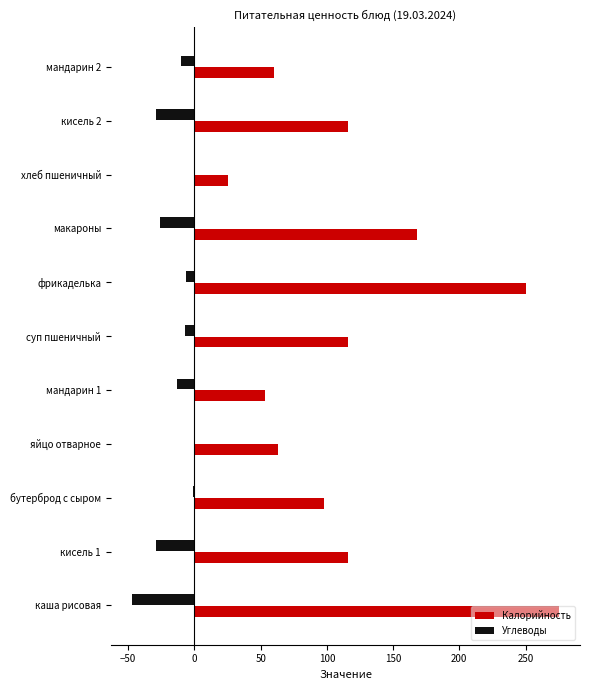

At which category is the sum across all series the highest?

фрикаделька